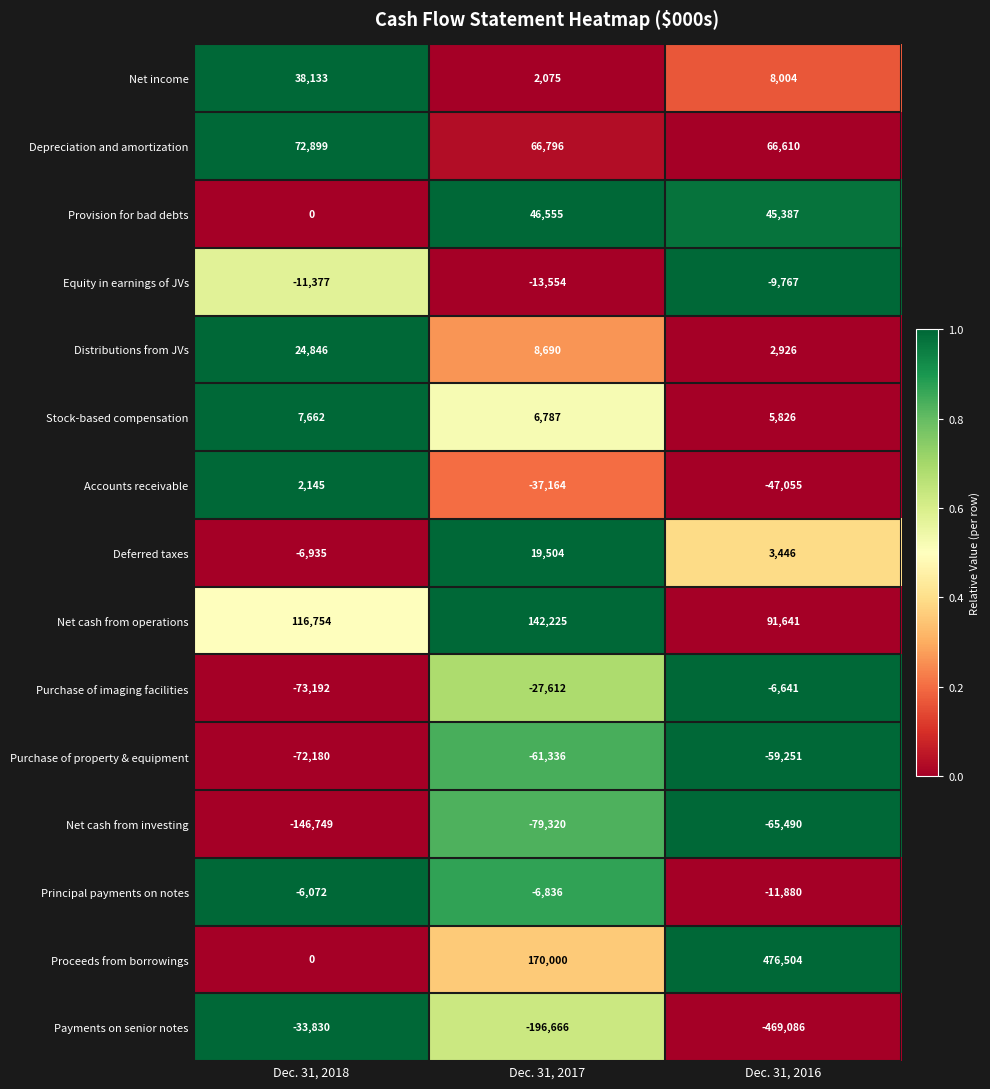

At which category does the chart reach its peak across all series?

Dec. 31, 2016